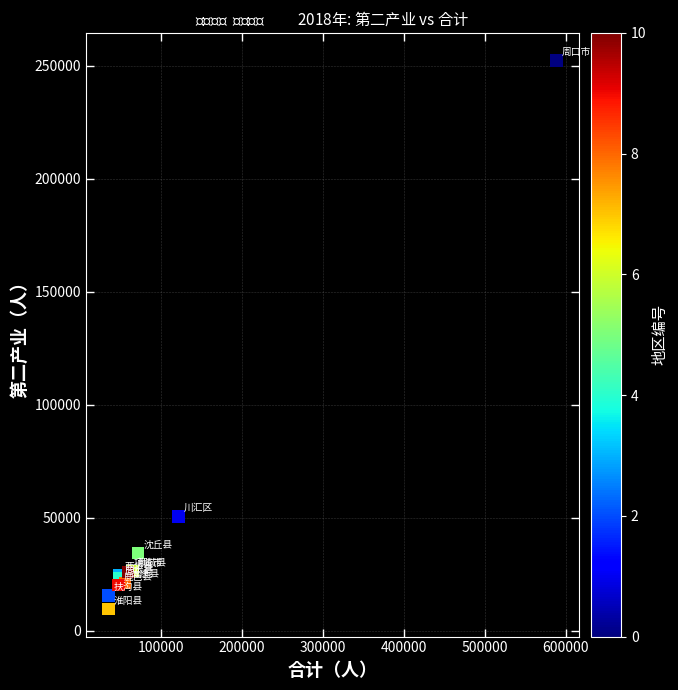

What Y value in the scatter plot is closest to 131001?

50560